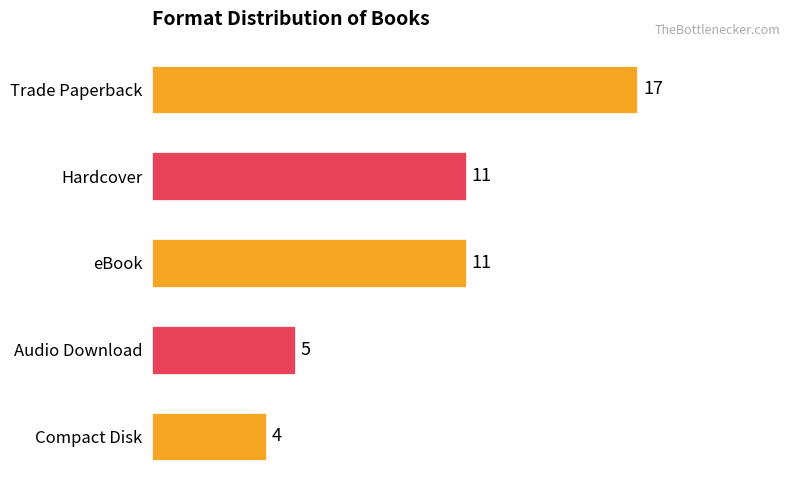

What is the change in value from Trade Paperback to Compact Disk?

-13